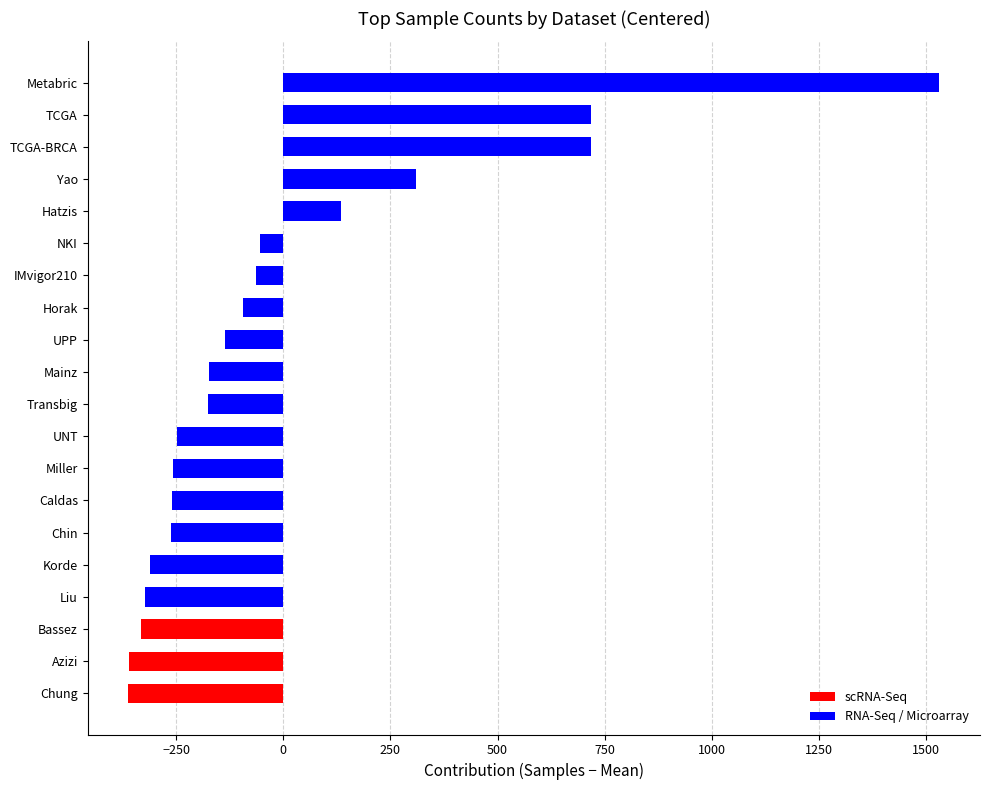

Is it true that the value at Mainz is -172.9?

True